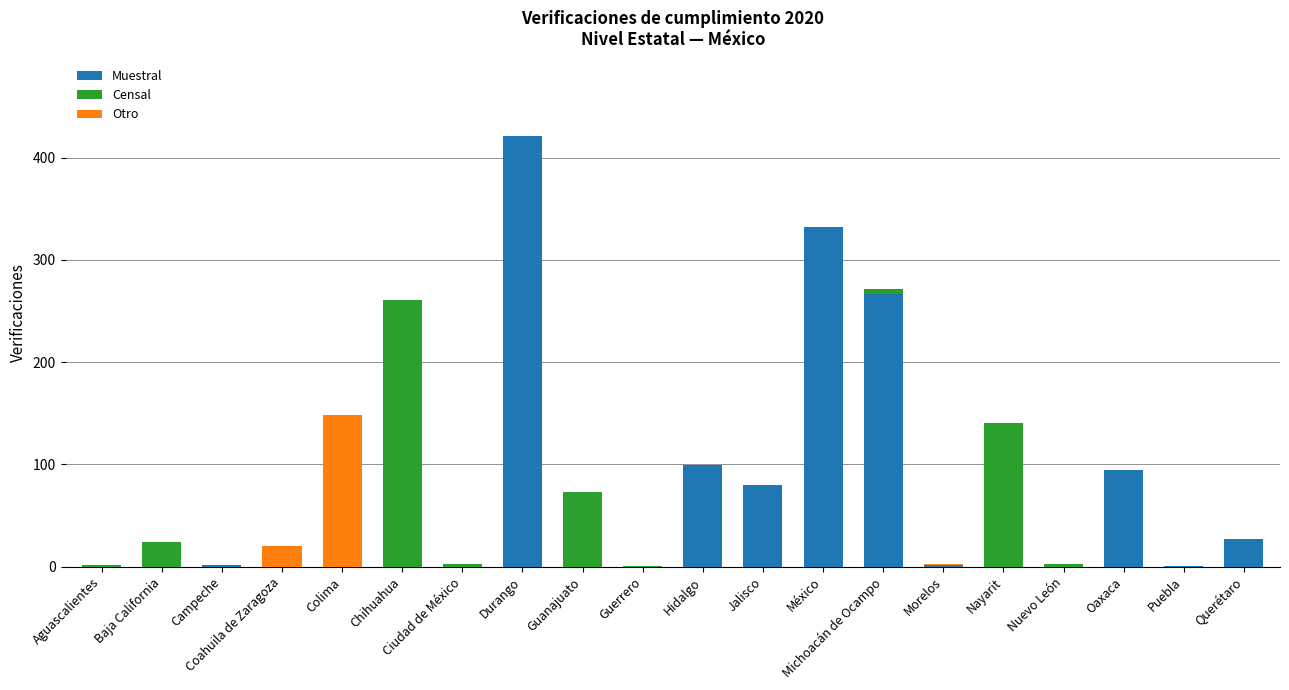

What is the highest value of the Muestral series?

421